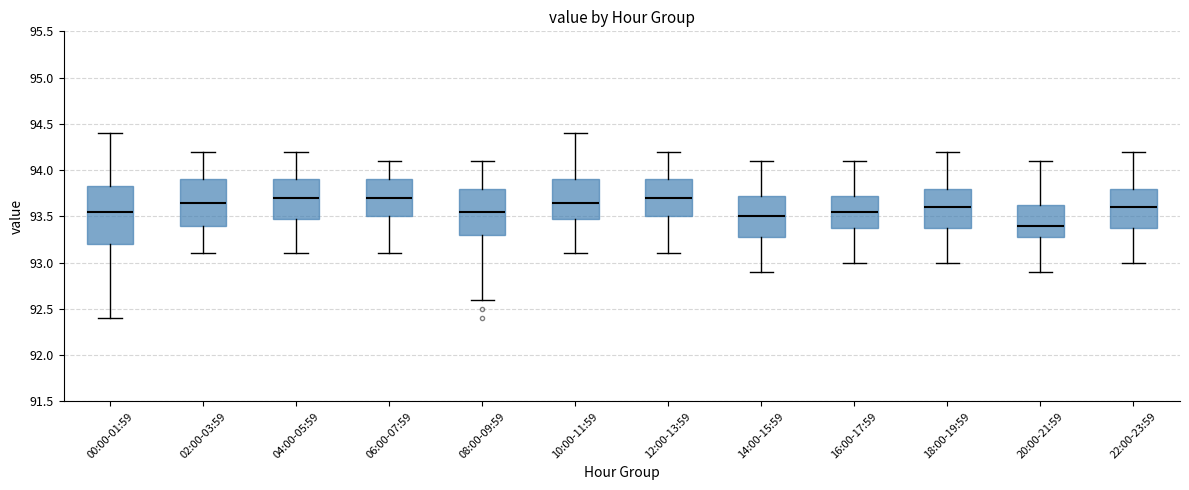

Reading left to right, transcribe this box plot: for each box, give where its median line is, the range the box spans, and where its two whiskers end, as read against the y-axis. The values are not printed on the chart, so give them approximately, as read against the axis.

00:00-01:59: median 93.55, box 93.20 to 93.85, whiskers 92.40 to 94.40
02:00-03:59: median 93.65, box 93.40 to 93.90, whiskers 93.10 to 94.20
04:00-05:59: median 93.70, box 93.50 to 93.90, whiskers 93.10 to 94.20
06:00-07:59: median 93.70, box 93.50 to 93.90, whiskers 93.10 to 94.10
08:00-09:59: median 93.55, box 93.30 to 93.80, whiskers 92.60 to 94.10
10:00-11:59: median 93.65, box 93.50 to 93.90, whiskers 93.10 to 94.40
12:00-13:59: median 93.70, box 93.50 to 93.90, whiskers 93.10 to 94.20
14:00-15:59: median 93.50, box 93.30 to 93.75, whiskers 92.90 to 94.10
16:00-17:59: median 93.55, box 93.40 to 93.75, whiskers 93.00 to 94.10
18:00-19:59: median 93.60, box 93.40 to 93.80, whiskers 93.00 to 94.20
20:00-21:59: median 93.40, box 93.30 to 93.65, whiskers 92.90 to 94.10
22:00-23:59: median 93.60, box 93.40 to 93.80, whiskers 93.00 to 94.20